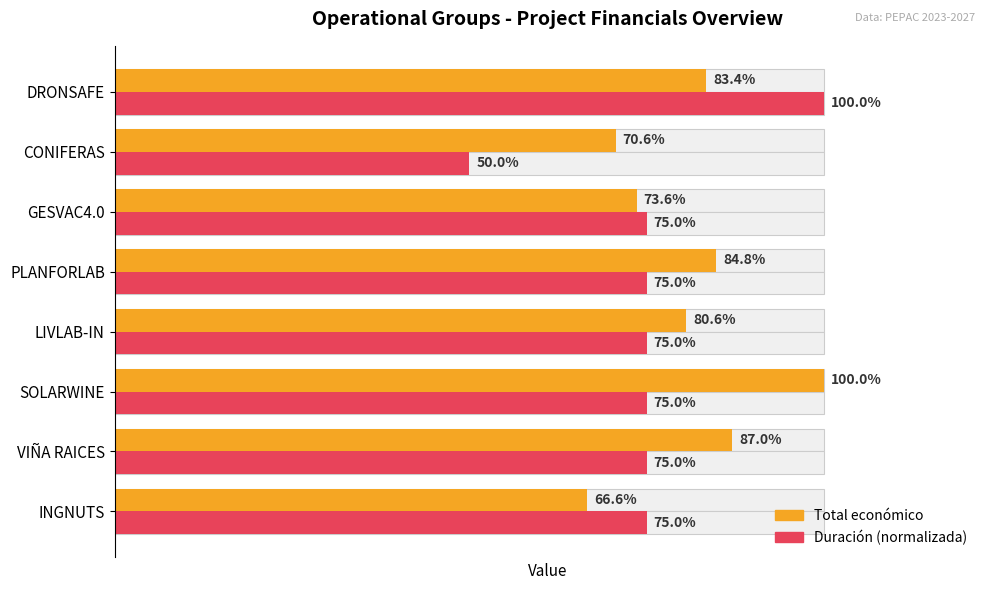

List the series in order of their peak value, highest first.

Total económico, Duración (normalizada)